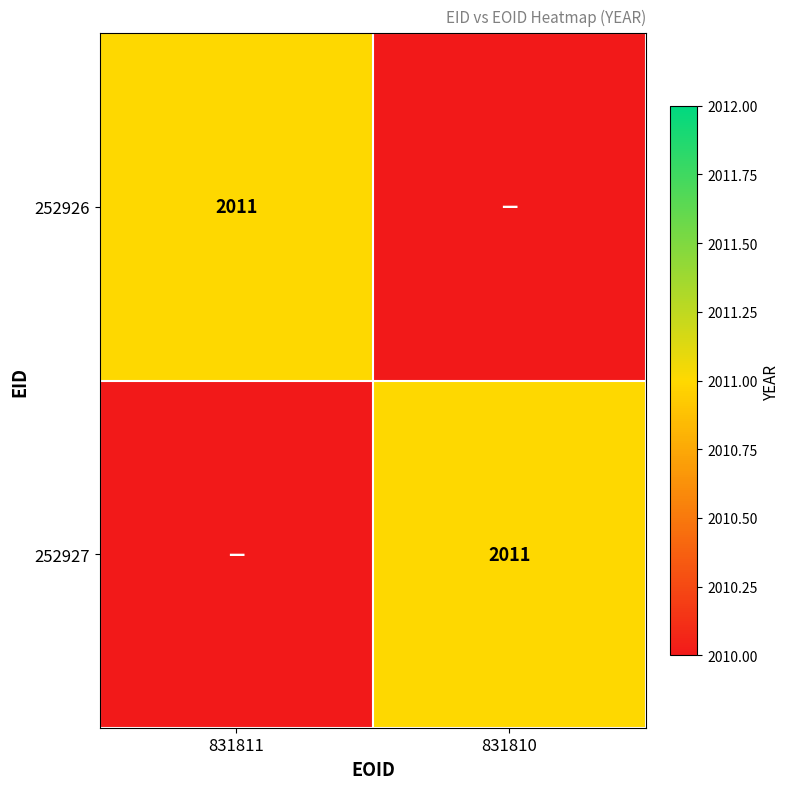

At which category is the sum across all series the highest?

831811